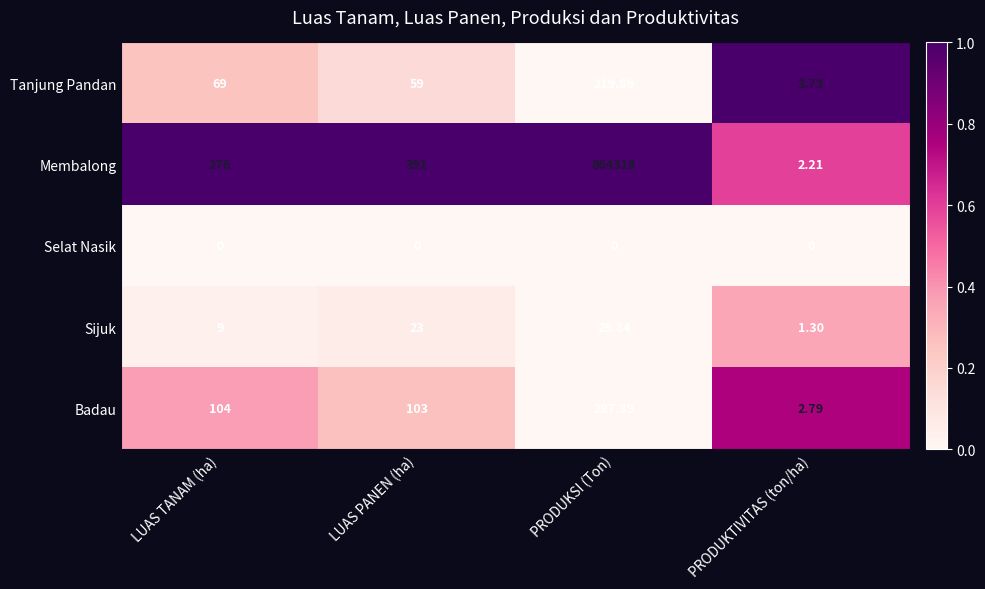

Which series has the largest total across all categories?

Membalong